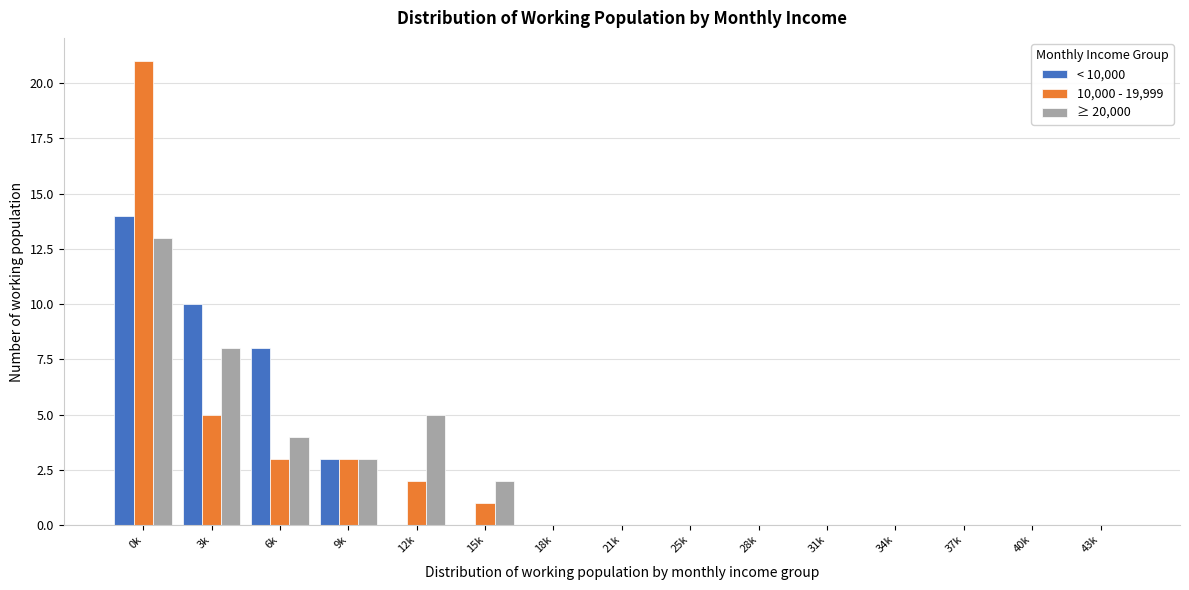

At which label does ≥ 20,000 reach its peak?

0k